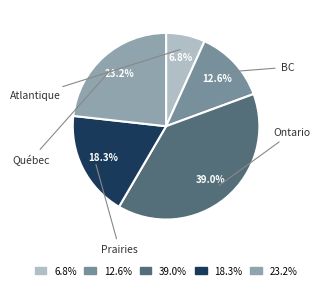

Which has a higher value, 6.8% or 12.6%?

12.6%